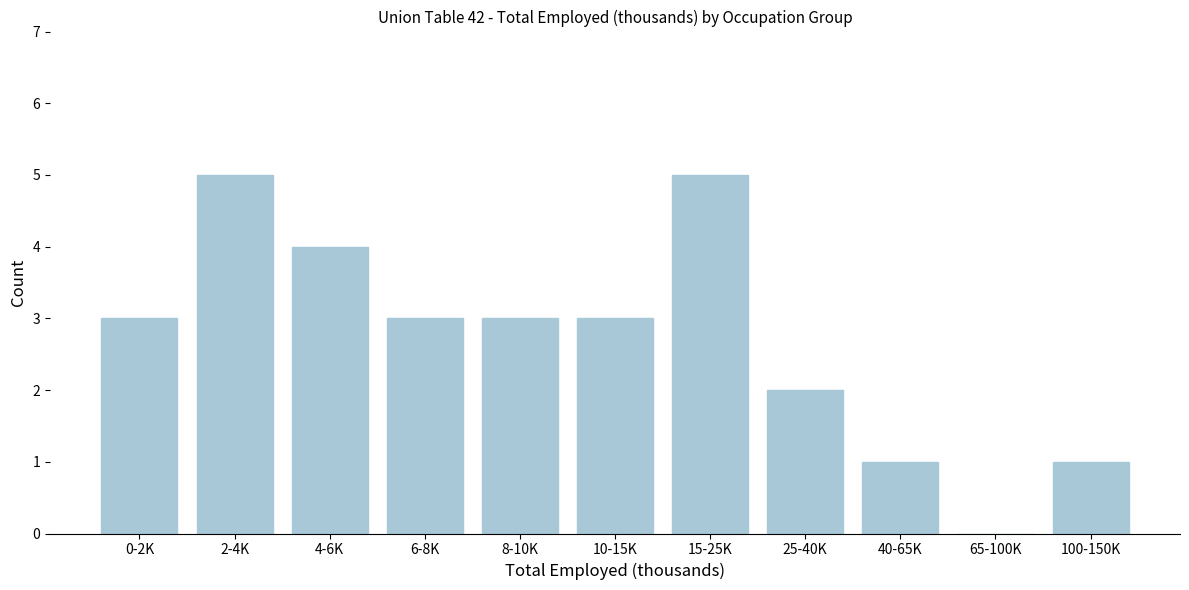

Reading left to right, what are all the values shown in this chart?

0-2K=3	2-4K=5	4-6K=4	6-8K=3	8-10K=3	10-15K=3	15-25K=5	25-40K=2	40-65K=1	65-100K=0	100-150K=1